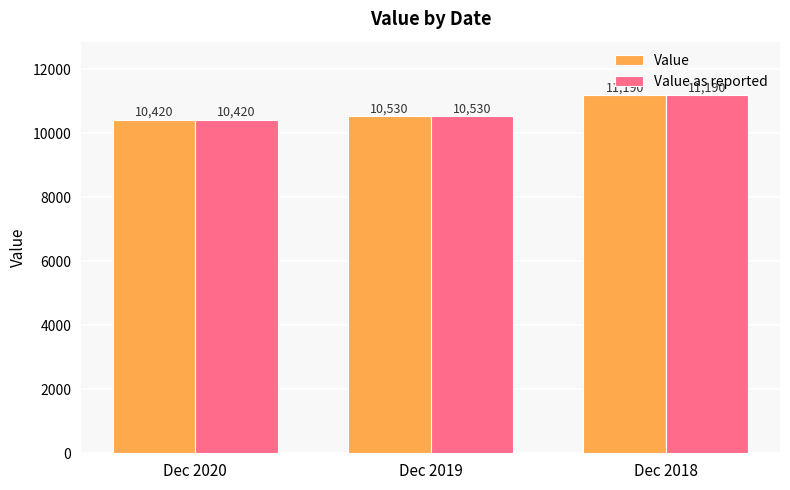

Is it true that Value as reported equals 11190 at Dec 2018?

True